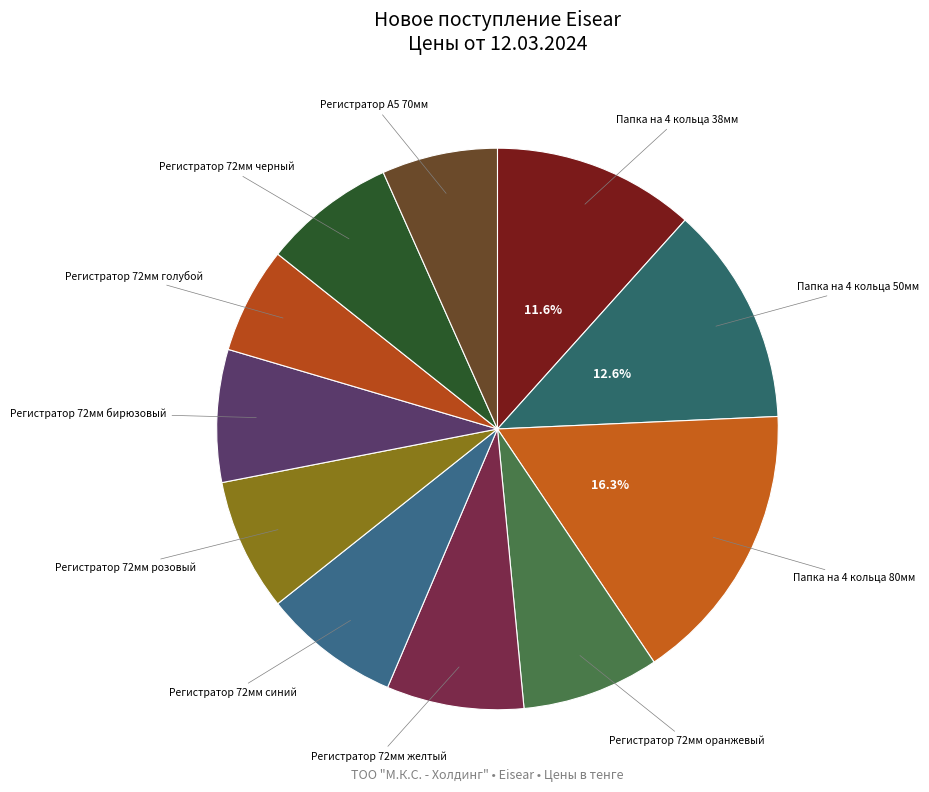

Count the number of slices in the pie.

11